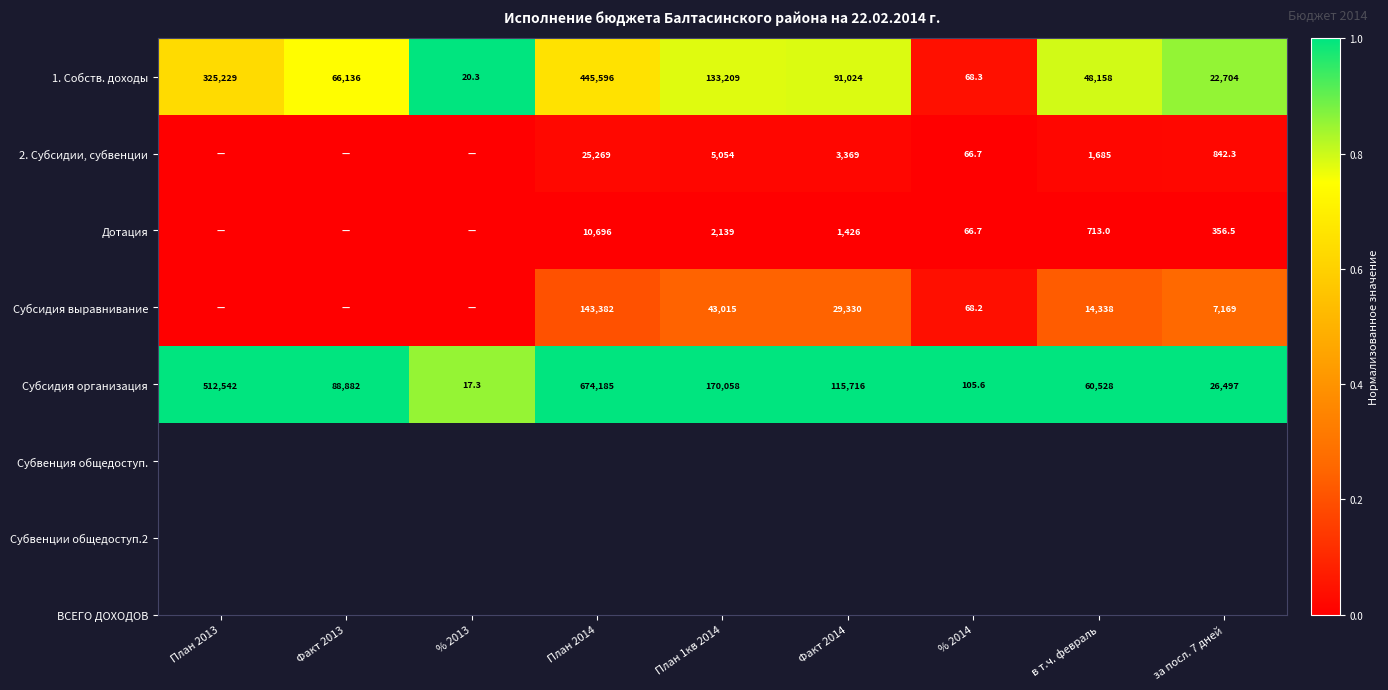

Is it true that 1. Собств. доходы equals 0.0 at % 2014?

False